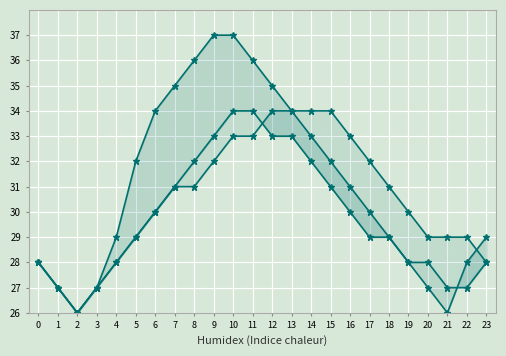

What is the average value of the Series C series?

30